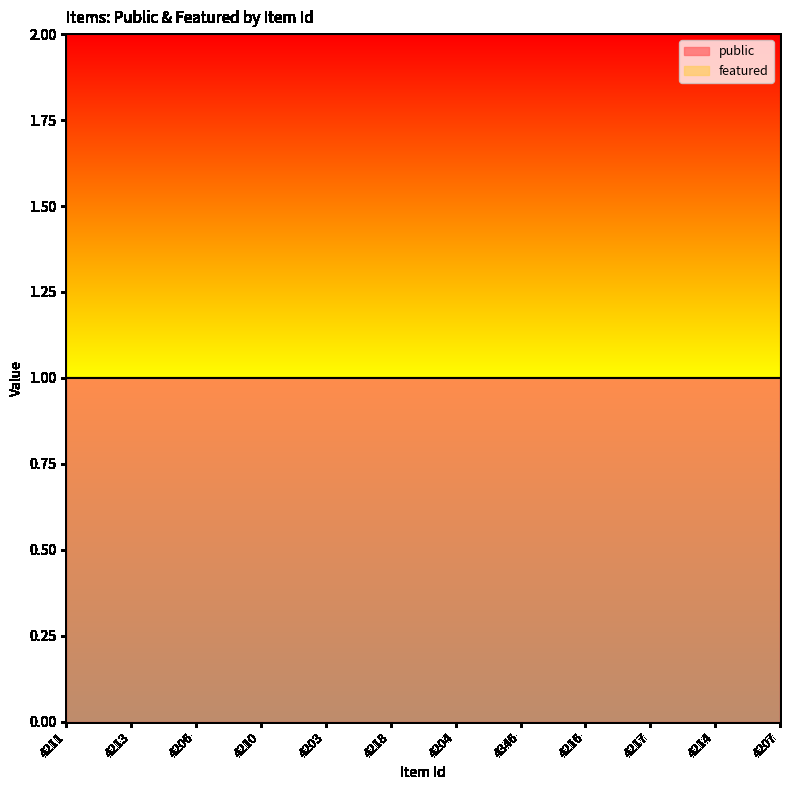

What is the total value across all series at 4211?

1